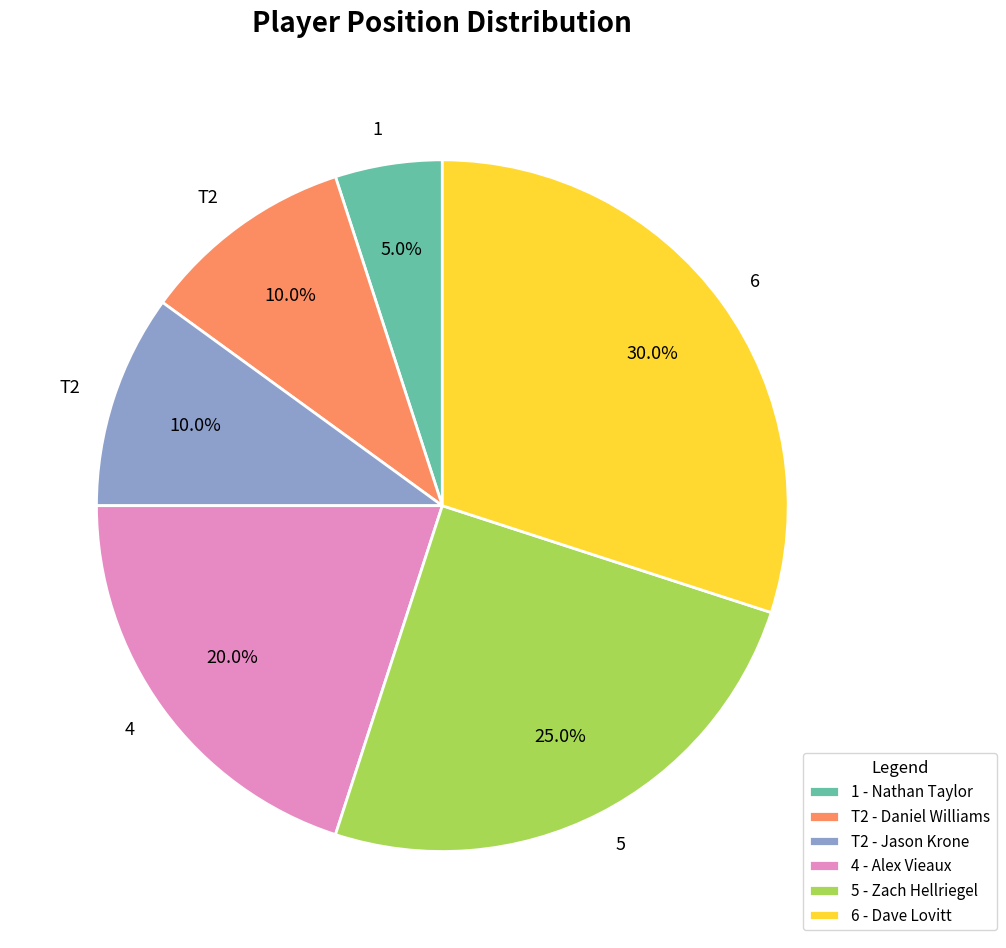

What portion of the pie excludes 1 - Nathan Taylor?

95.0%